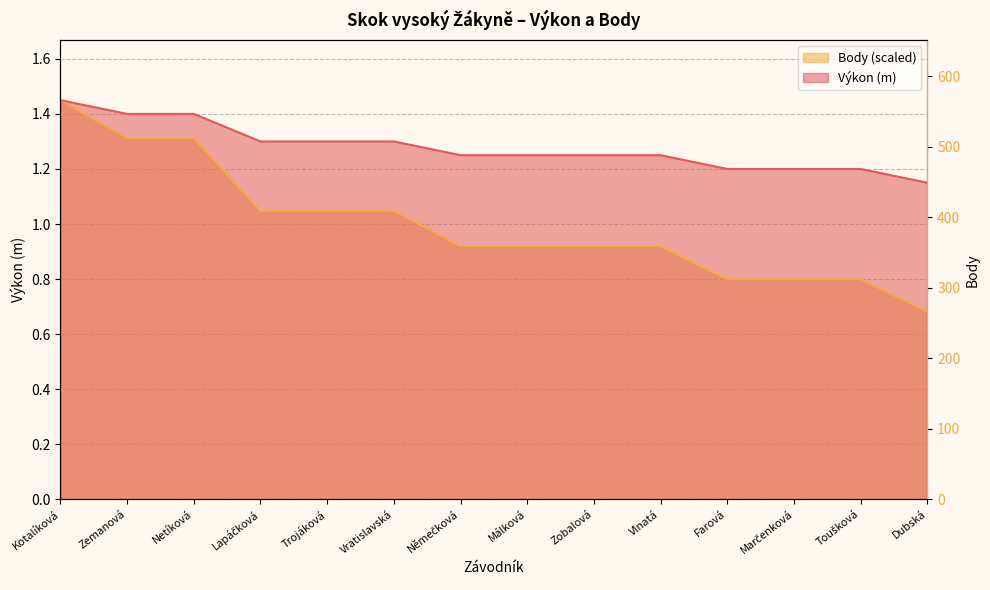

True or false: Výkon has more than 2 points higher than both neighbors.

False